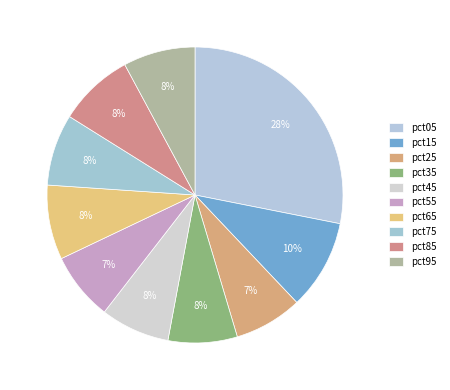

How many slices are in this pie chart?

10